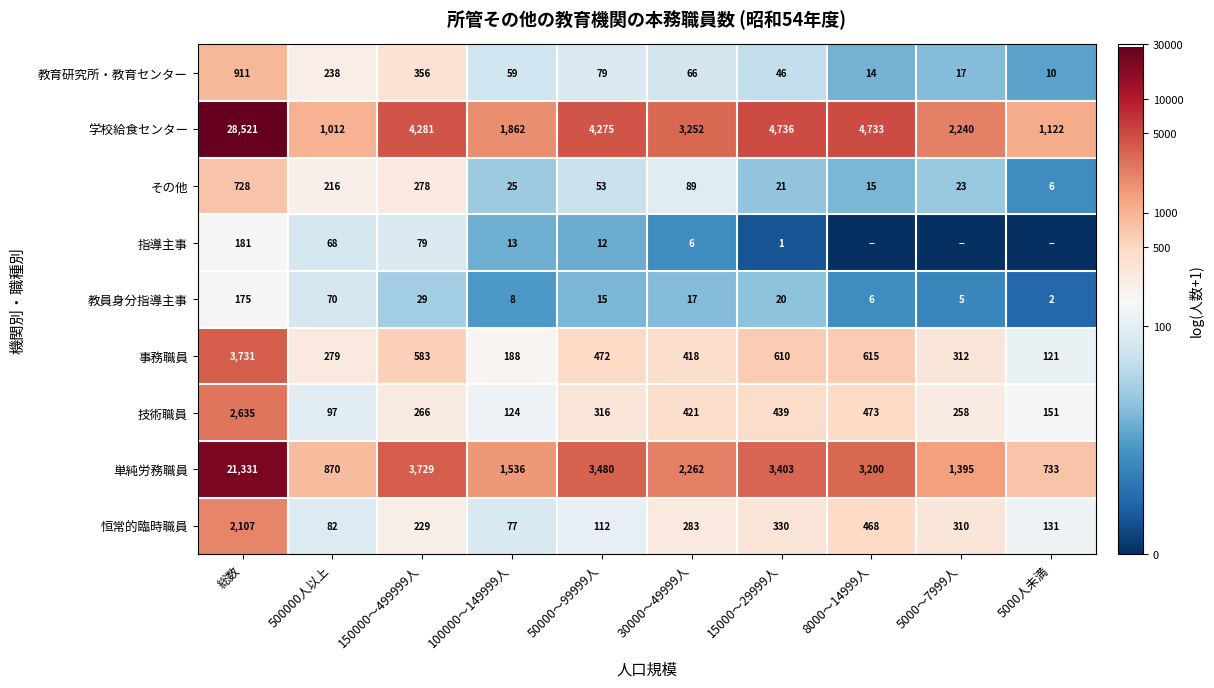

Count the number of categories in the chart.

10